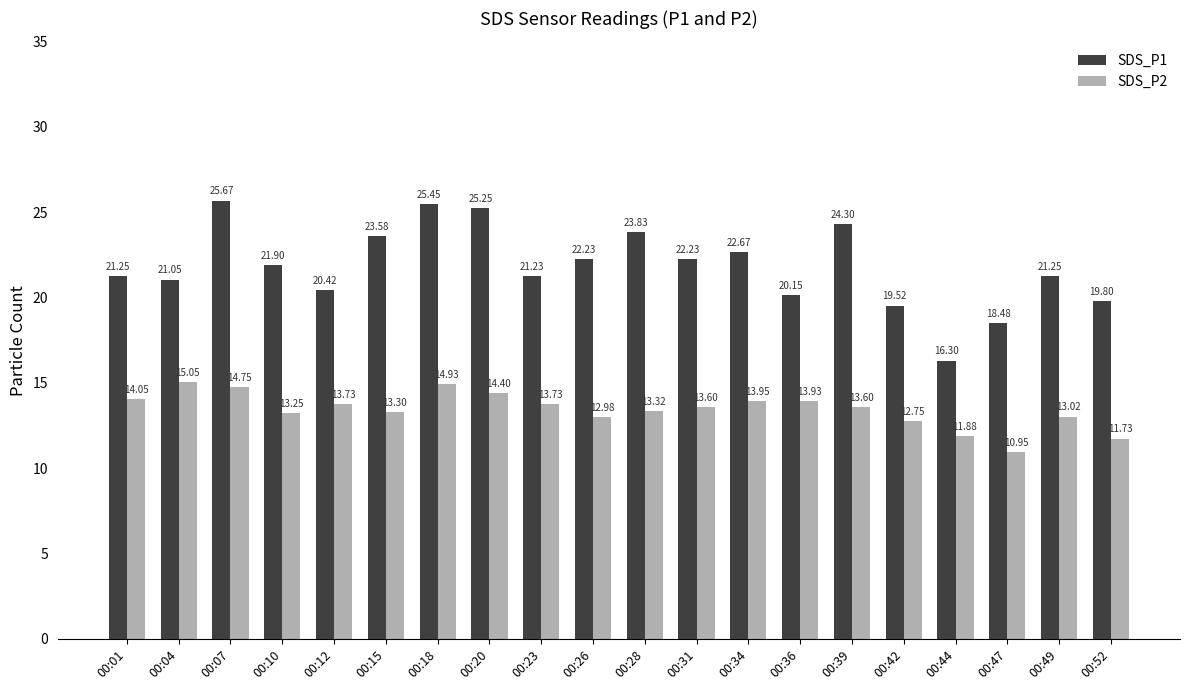

The SDS_P2 series shows 13.7 at 00:23. True or false?

True